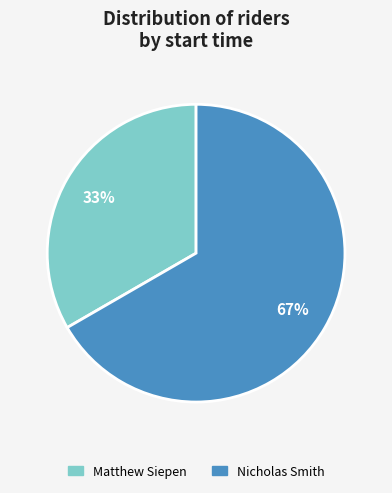

To the nearest percent, what percentage of the pie is Matthew Siepen?

33%